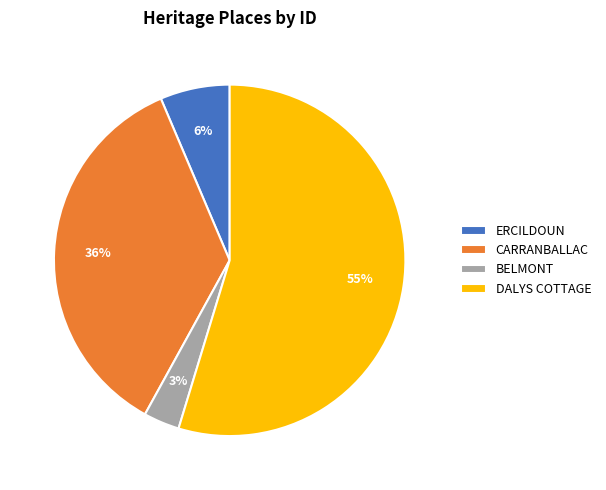

Is there a majority slice in this chart?

Yes